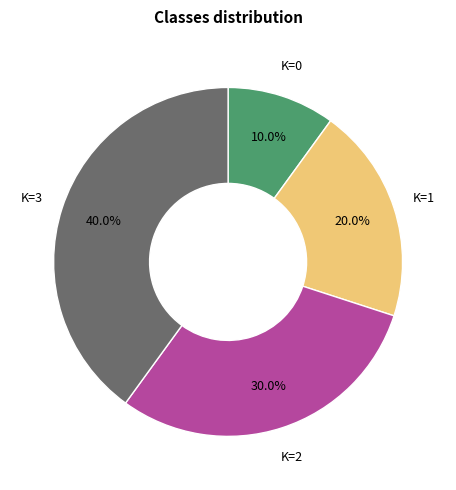

Does any single category account for the majority?

No